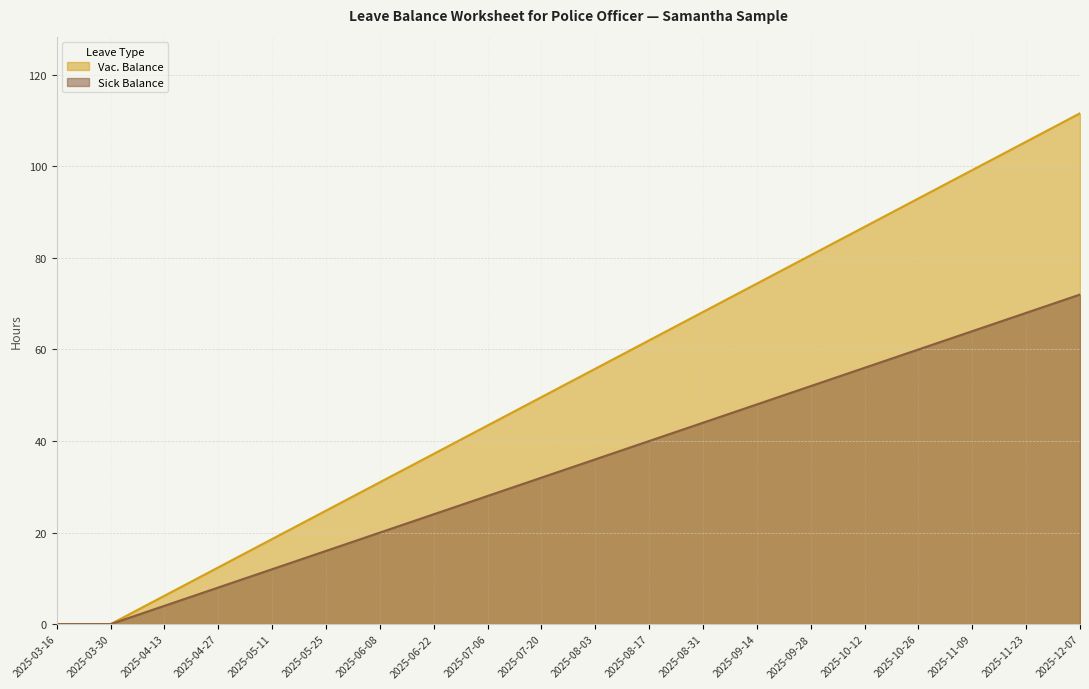

List the series in order of their overall mean, highest first.

Vac. Balance, Sick Balance